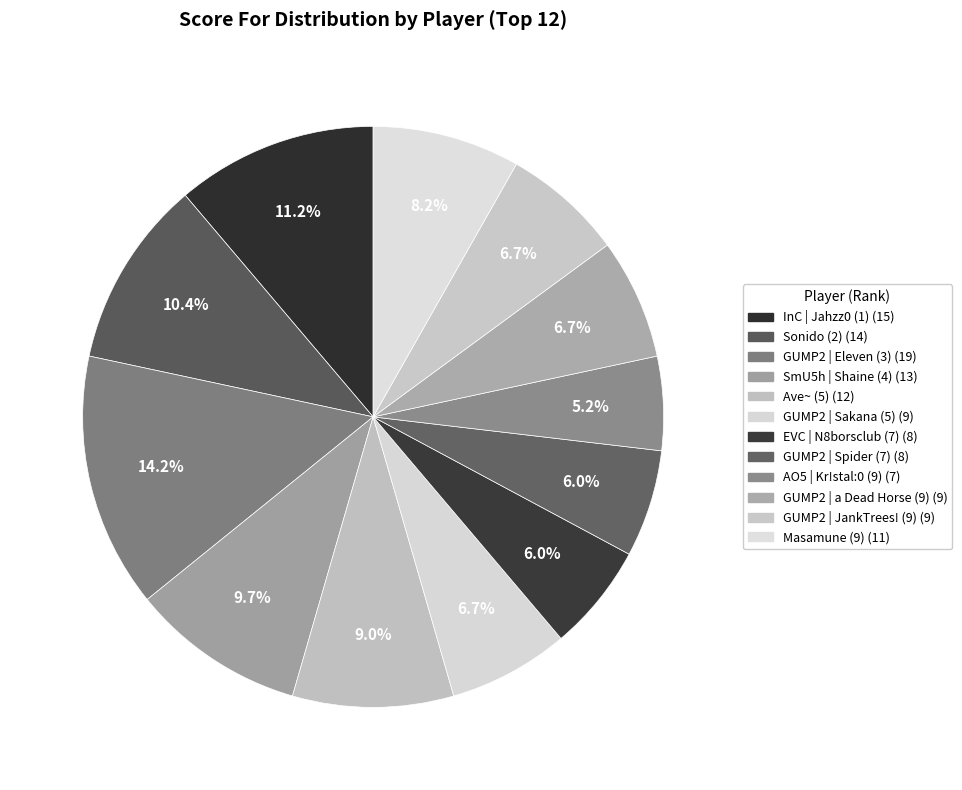

True or false: EVC | N8borsclub (7) accounts for 20% of the total.

False